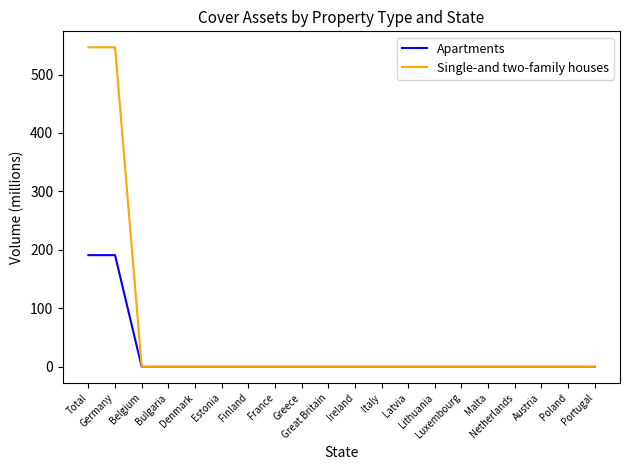

Reading left to right, what are all the values shown in this chart?

Apartments: Total=191.0	Germany=191.0	Belgium=0.0	Bulgaria=0.0	Denmark=0.0	Estonia=0.0	Finland=0.0	France=0.0	Greece=0.0	Great Britain=0.0	Ireland=0.0	Italy=0.0	Latvia=0.0	Lithuania=0.0	Luxembourg=0.0	Malta=0.0	Netherlands=0.0	Austria=0.0	Poland=0.0	Portugal=0.0
Single-and two-family houses: Total=546.5	Germany=546.5	Belgium=0.0	Bulgaria=0.0	Denmark=0.0	Estonia=0.0	Finland=0.0	France=0.0	Greece=0.0	Great Britain=0.0	Ireland=0.0	Italy=0.0	Latvia=0.0	Lithuania=0.0	Luxembourg=0.0	Malta=0.0	Netherlands=0.0	Austria=0.0	Poland=0.0	Portugal=0.0